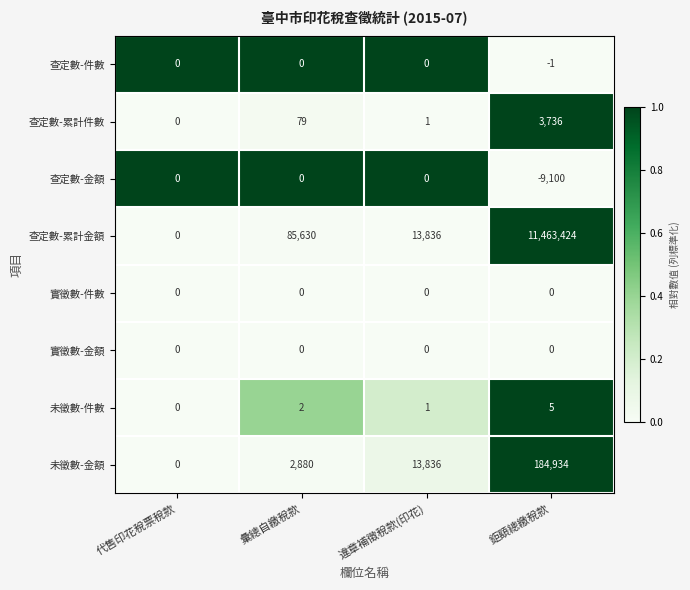

Which series has the largest total across all categories?

查定數-累計金額